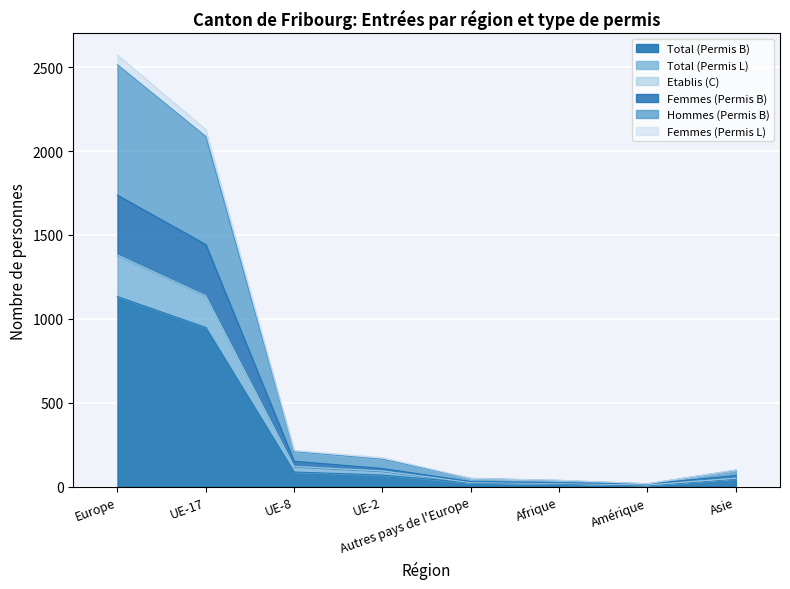

What is the spread (max minus min) of values at Autres pays de l'Europe?

26